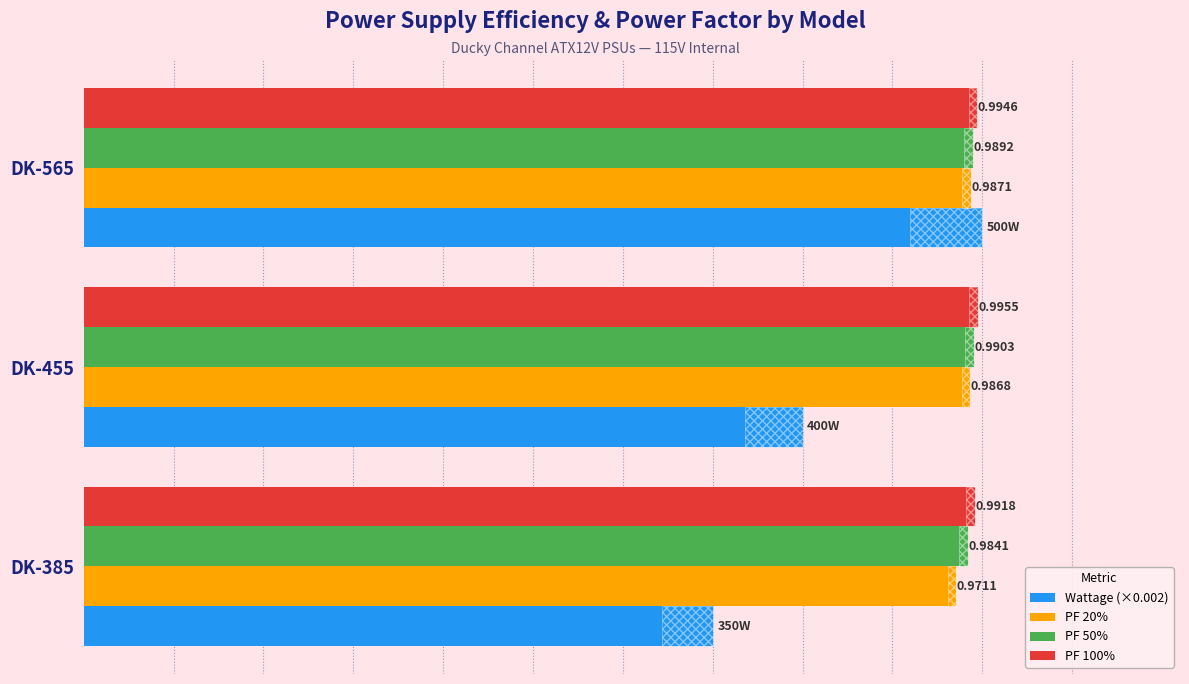

Which series has the largest range (max minus min)?

Wattage (×0.002)